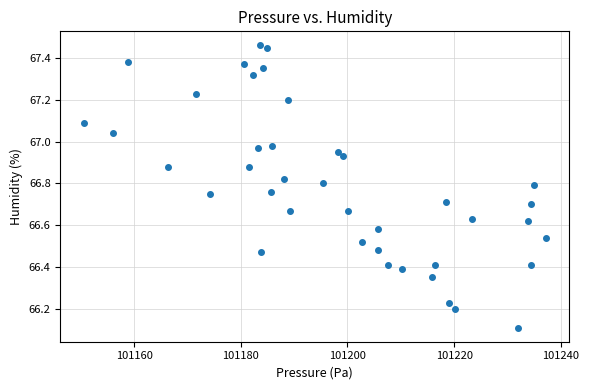

What Y value in the scatter plot is closest to 66?

66.1